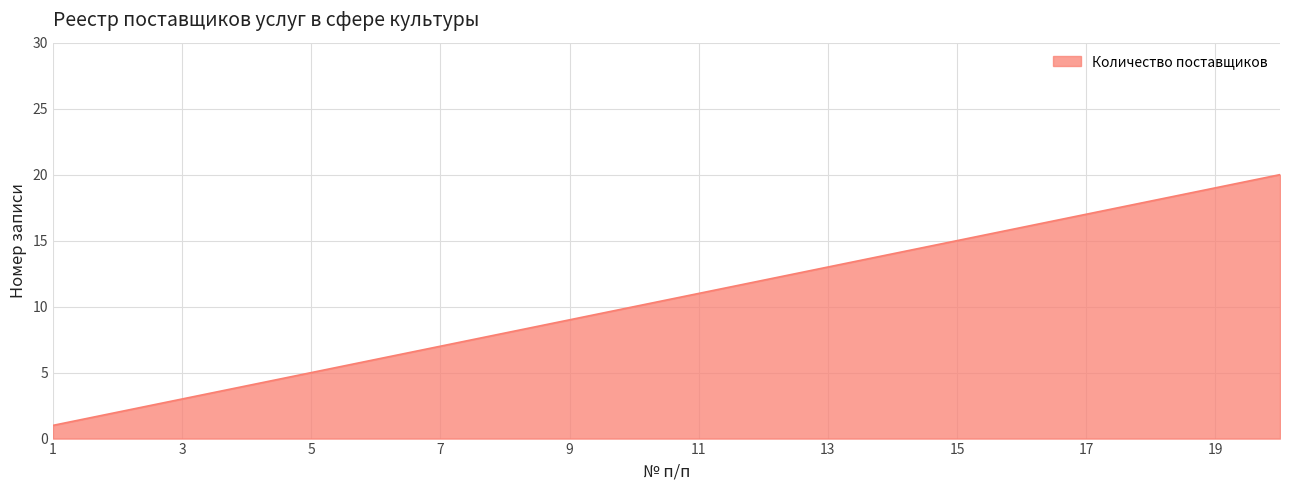

Reading left to right, list all the values displayed in this chart.

1	2	3	4	5	6	7	8	9	10	11	12	13	14	15	16	17	18	19	20